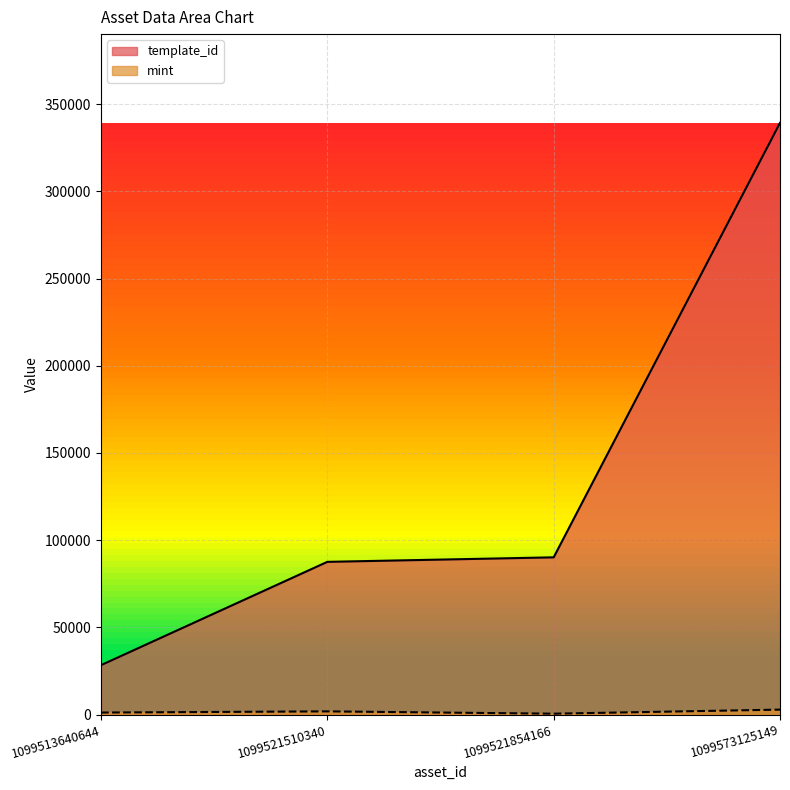

Which label corresponds to the largest value in the chart?

1099573125149